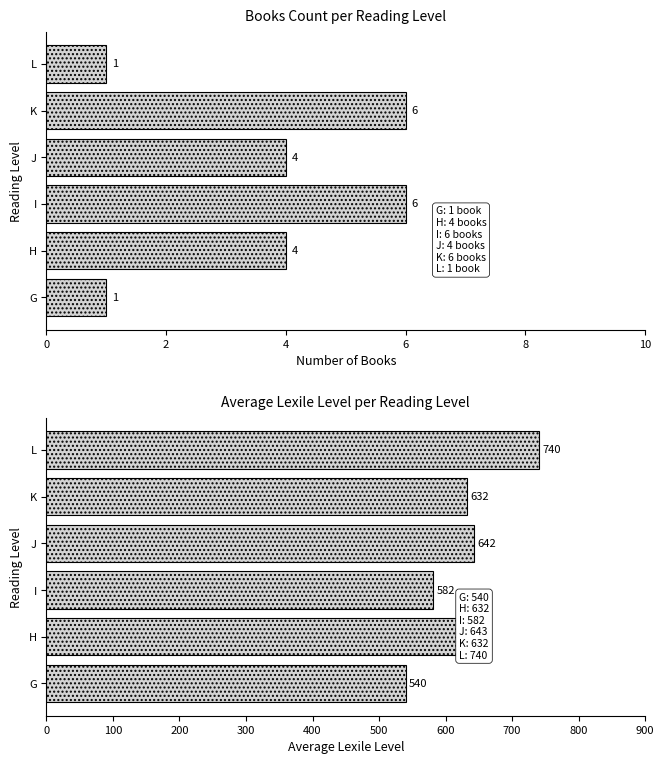

True or false: Count of Books has a value of 0.4 at G.

False